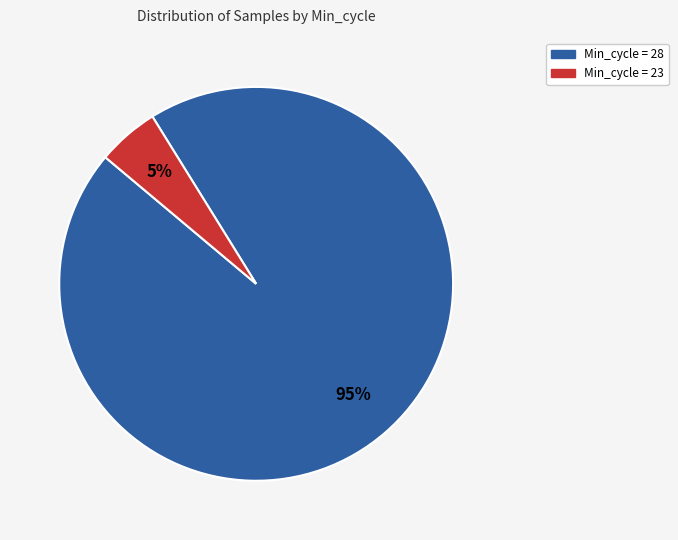

To the nearest percent, what is the average slice percentage?

50%